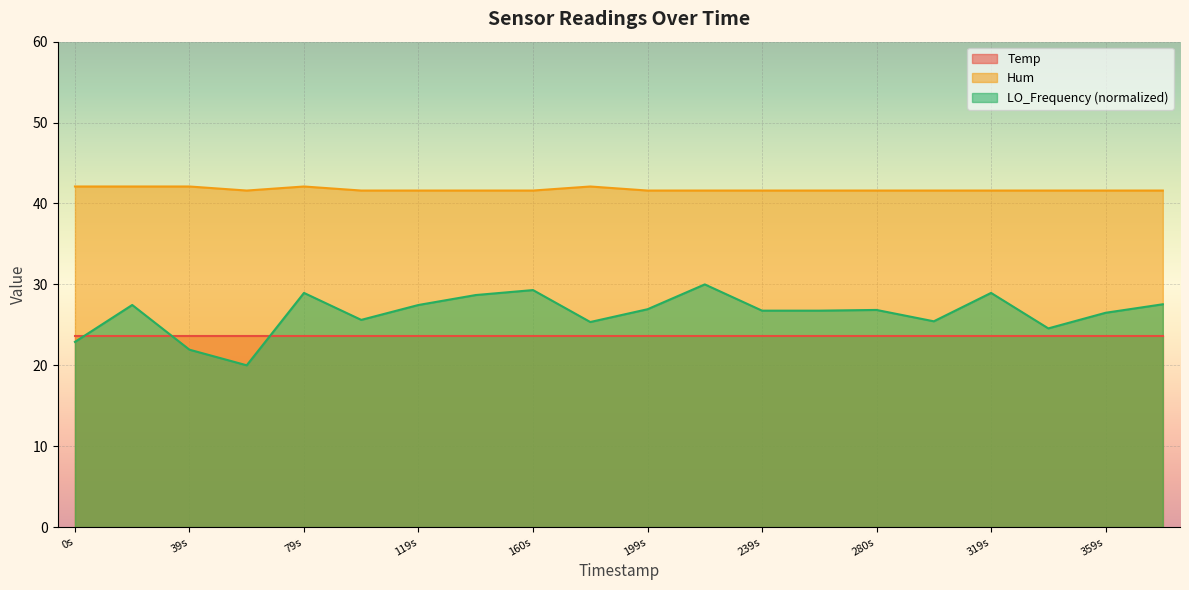

True or false: Hum and LO_Frequency (normalized) intersect in this chart.

False